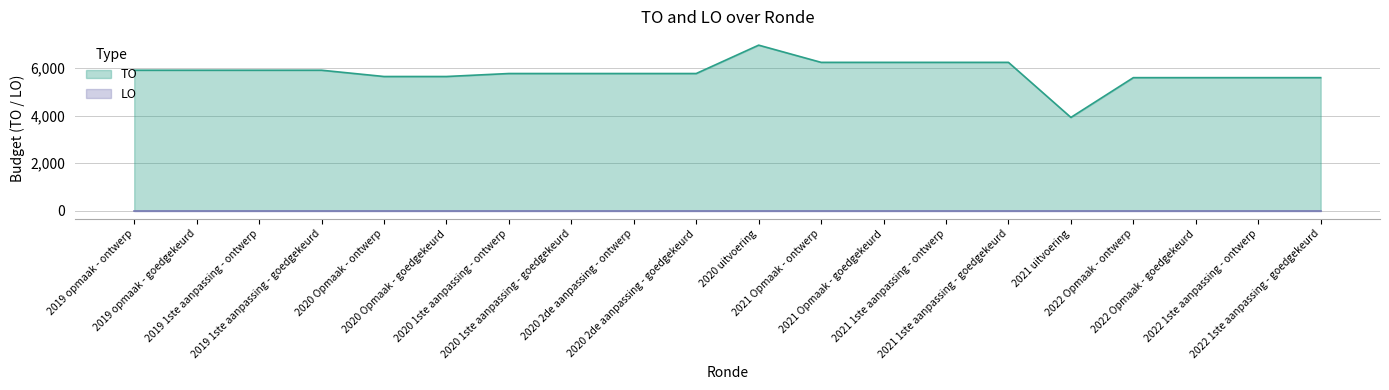

Where is the first local minimum?

2021 uitvoering